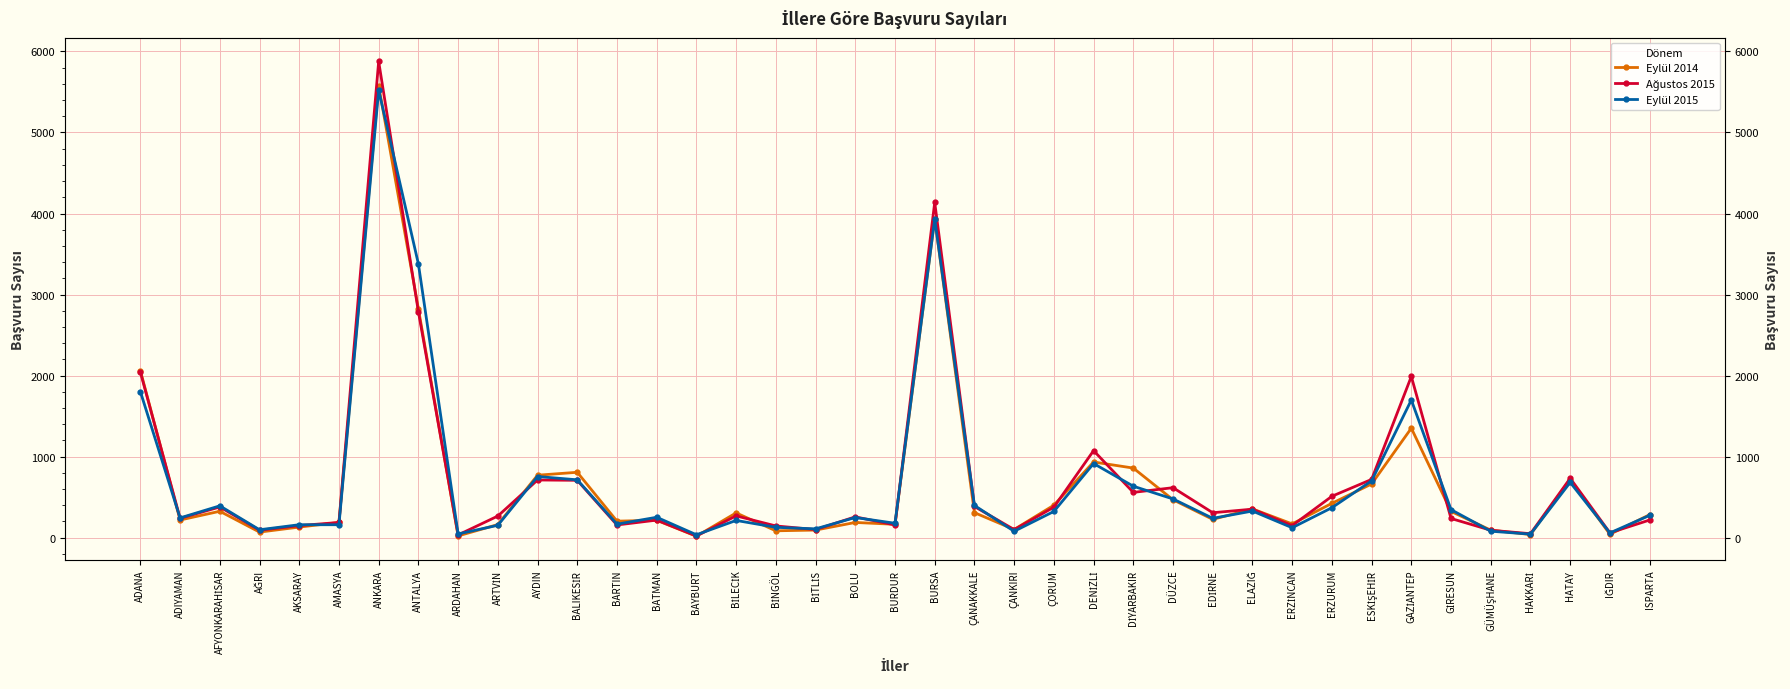

What is the value of the Eylül 2015 point at the 16th from the left?

213